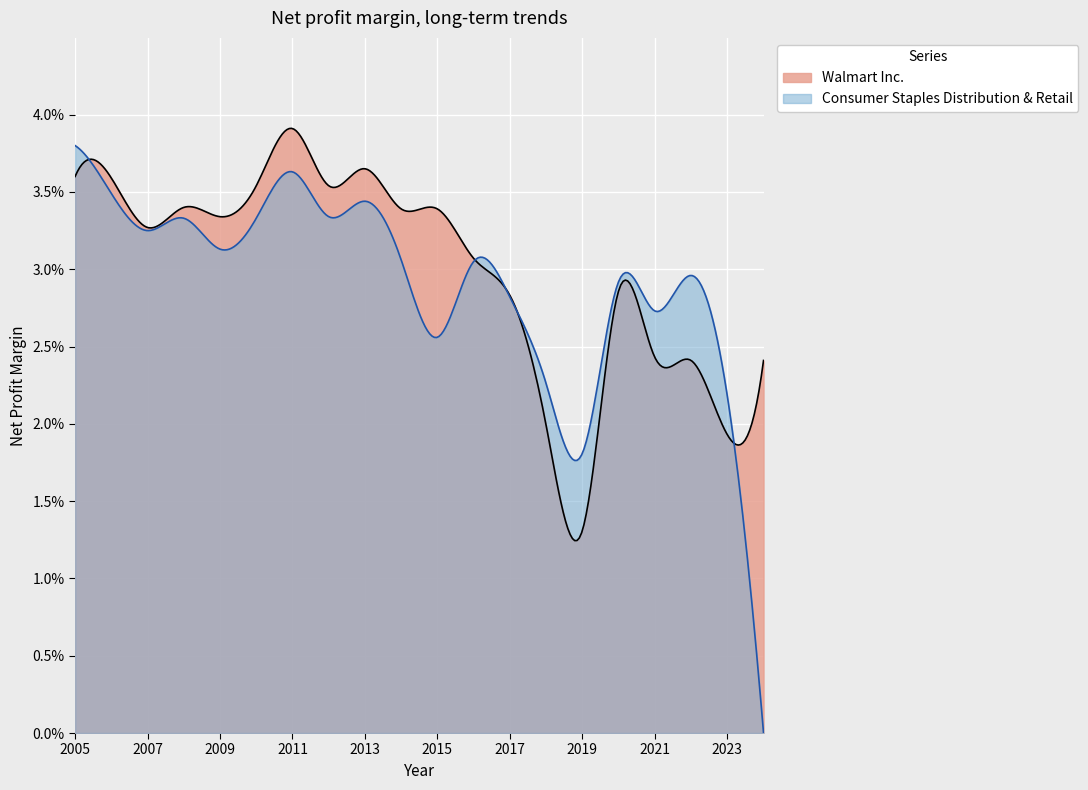

What are all the series names shown in the legend?

Walmart Inc., Consumer Staples Distribution & Retail